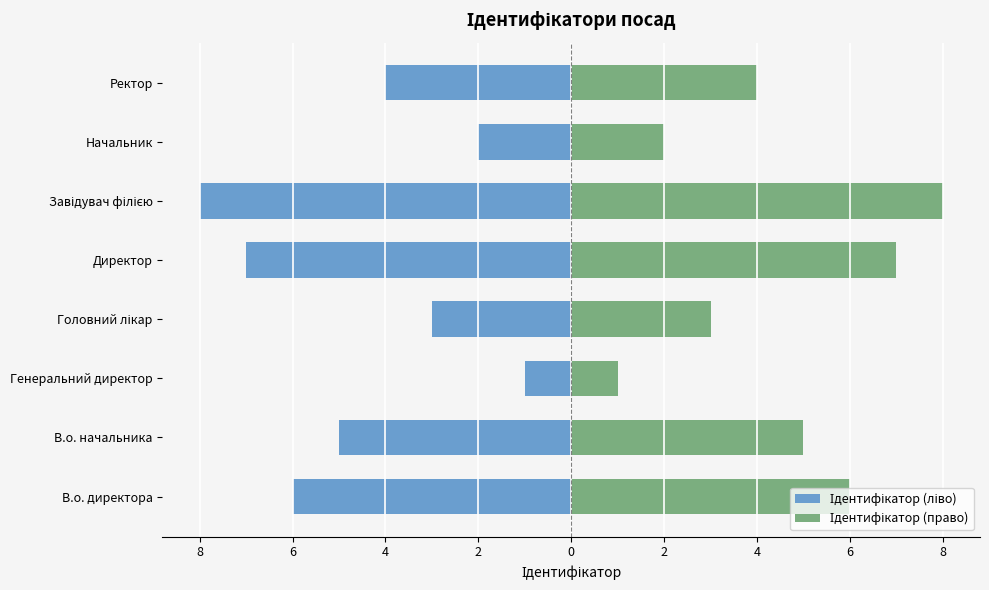

List the series in order of their peak value, highest first.

Ідентифікатор (право), Ідентифікатор (ліво)